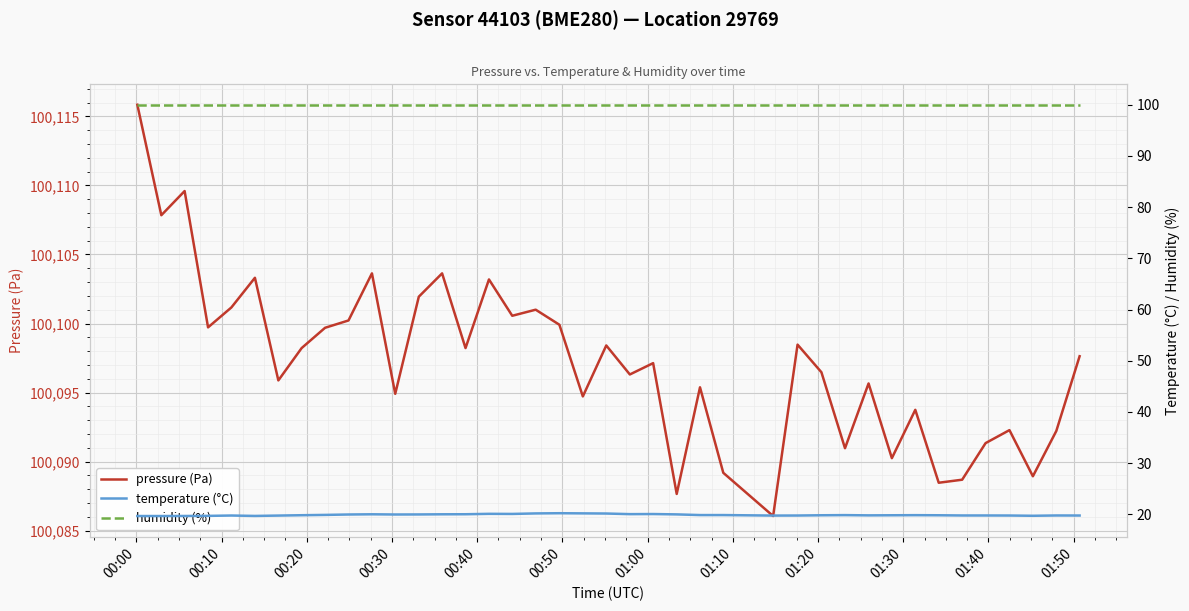

What is the highest value of the pressure (Pa) series?

100115.8